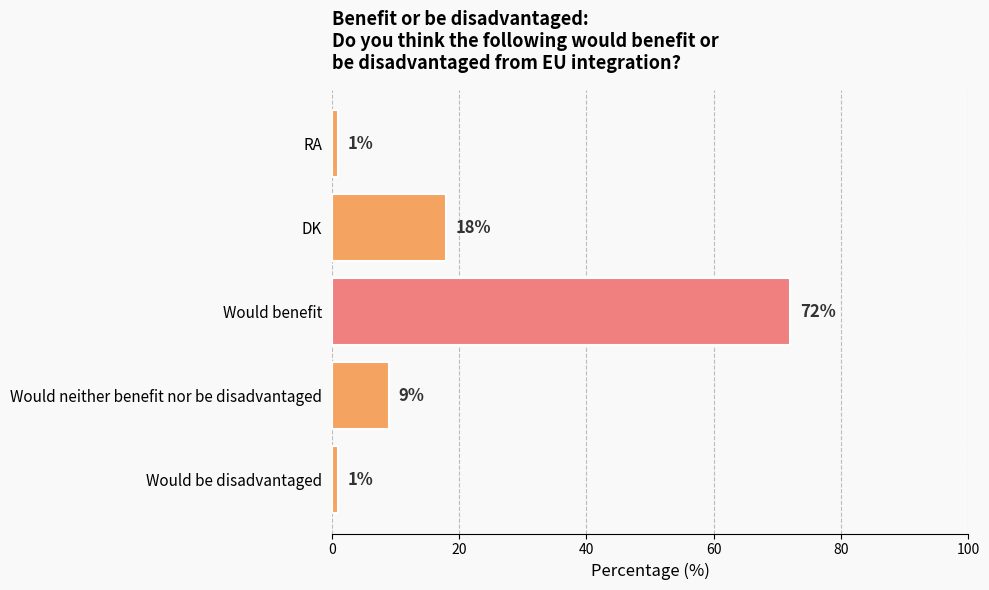

How many values are between 1 and 18?

4